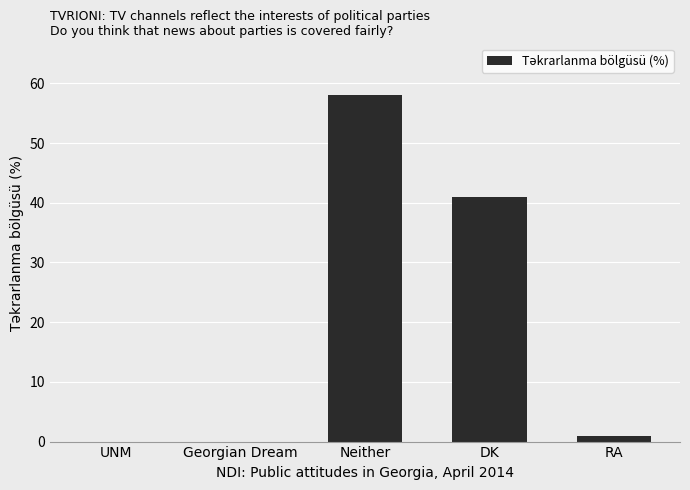

Reading left to right, what are all the values shown in this chart?

0	0	58	41	1